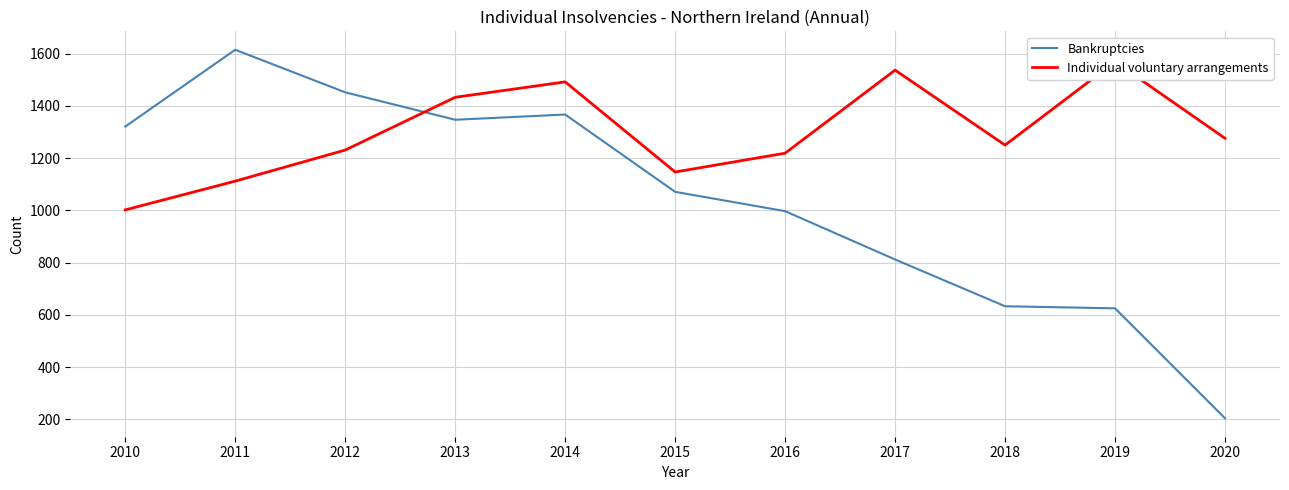

True or false: Individual voluntary arrangements has more than 1 points higher than both neighbors.

True